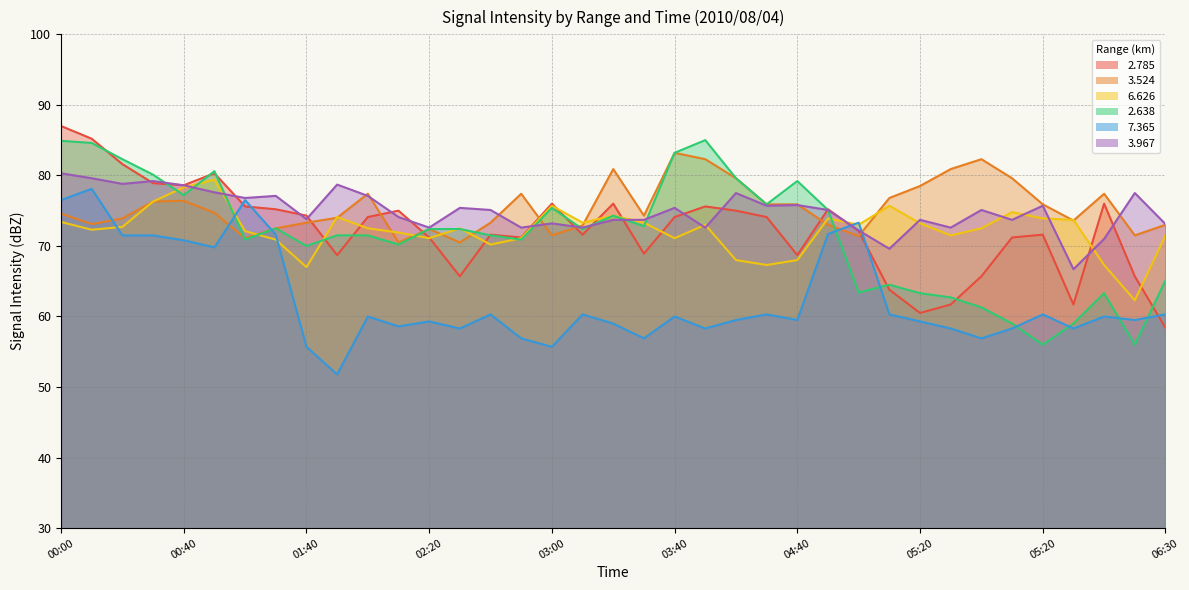

Which series has the largest total across all categories?

  3.524